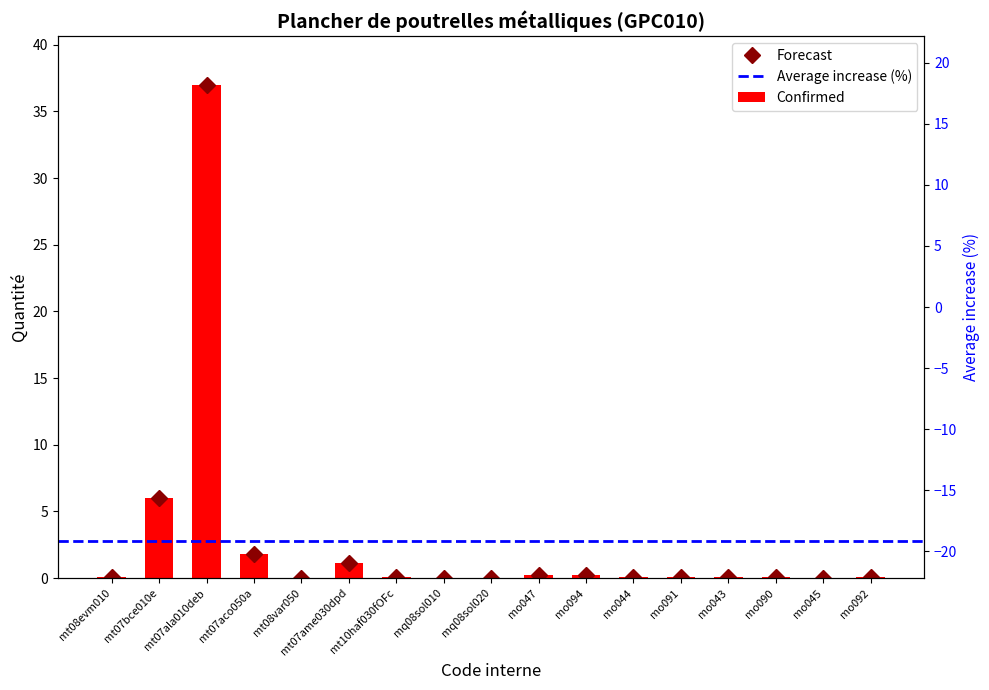

What position from the right is mo094?

7